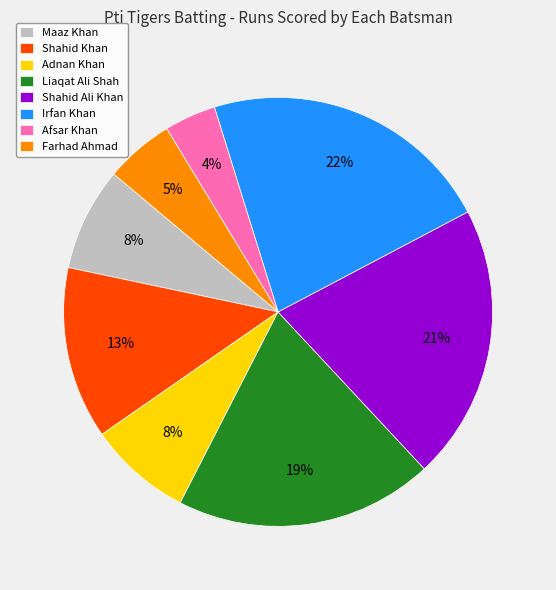

True or false: Adnan Khan accounts for 8% of the total.

True